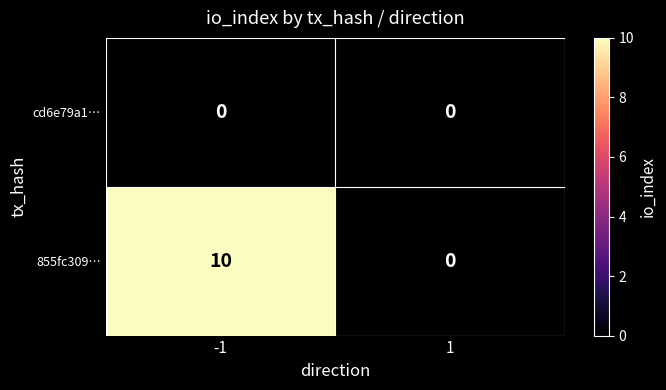

Reading left to right, list all the values displayed in this chart.

cd6e79a1…: 0	0
855fc309…: 10	0